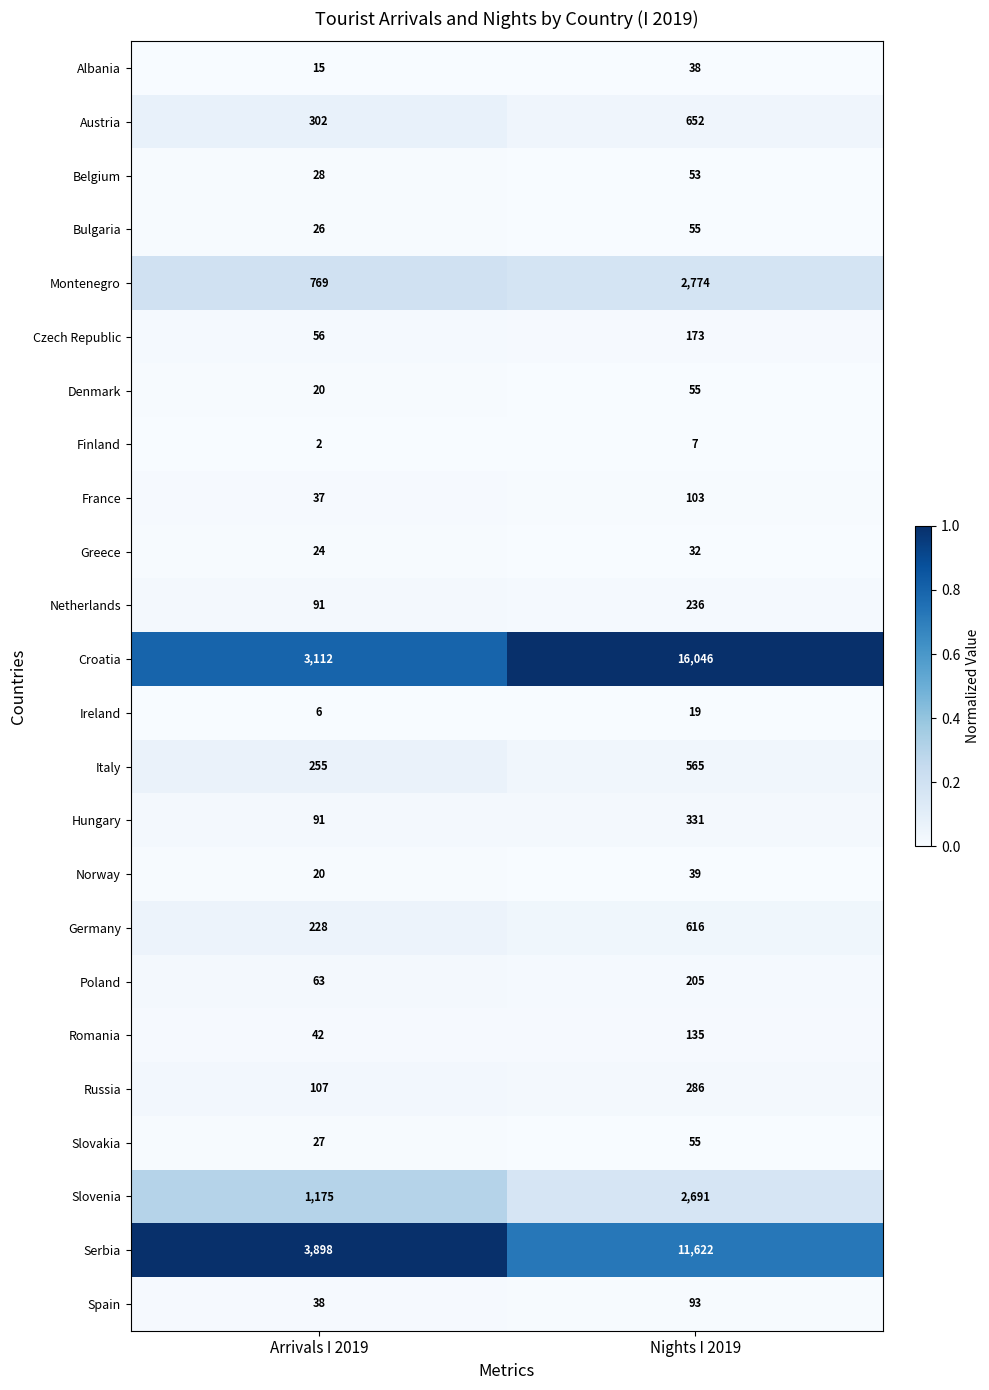

Between Arrivals I 2019 and Nights I 2019, which series saw the biggest shift?

Croatia